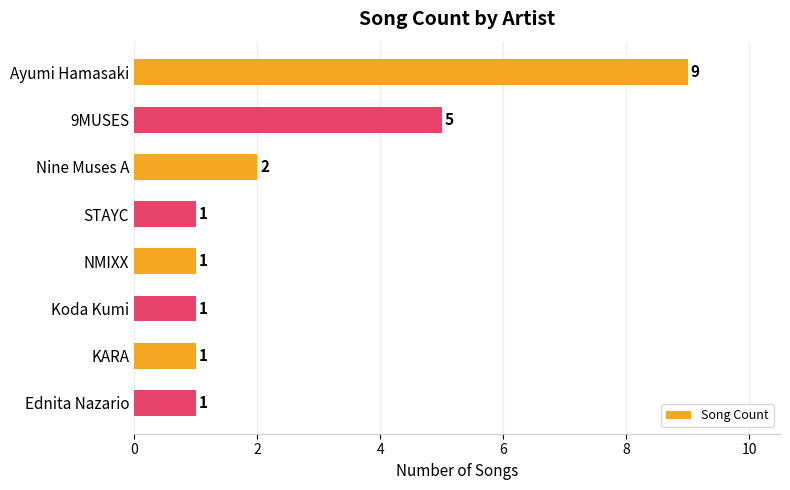

How many data points are above 1?

3